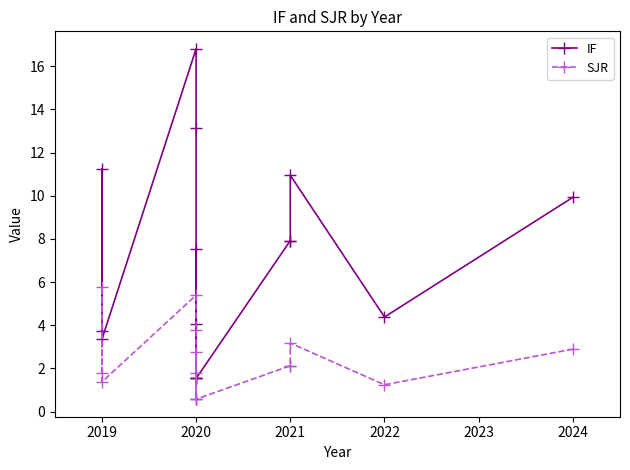

What is the minimum value for SJR?

0.6